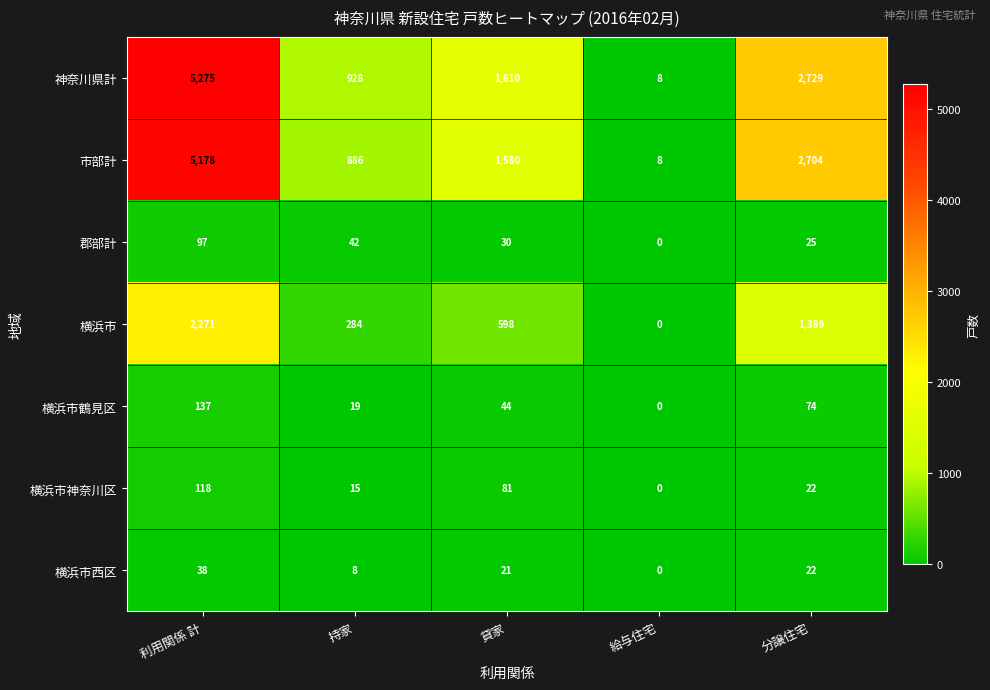

How many data points in 横浜市鶴見区 are less than 44?

2